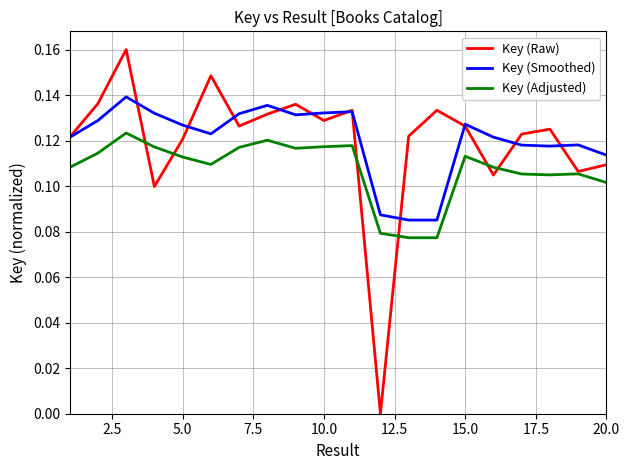

List the series in order of their peak value, lowest first.

Key (Adjusted), Key (Smoothed), Key (Raw)